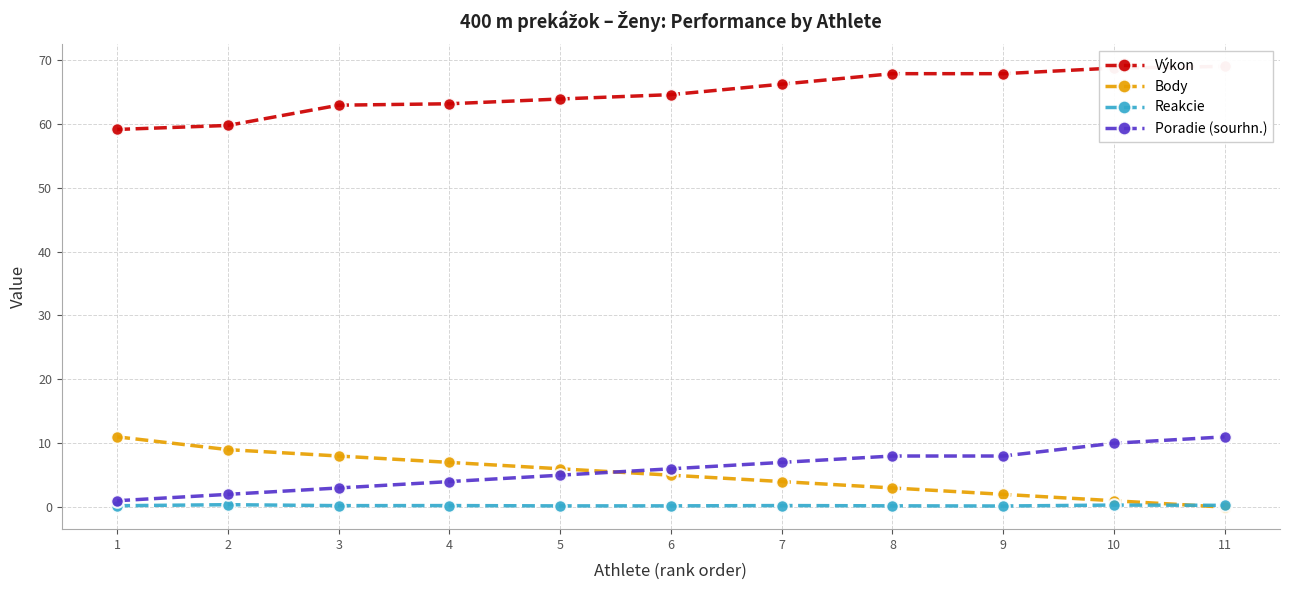

True or false: Reakcie and Poradie (sourhn.) intersect in this chart.

False